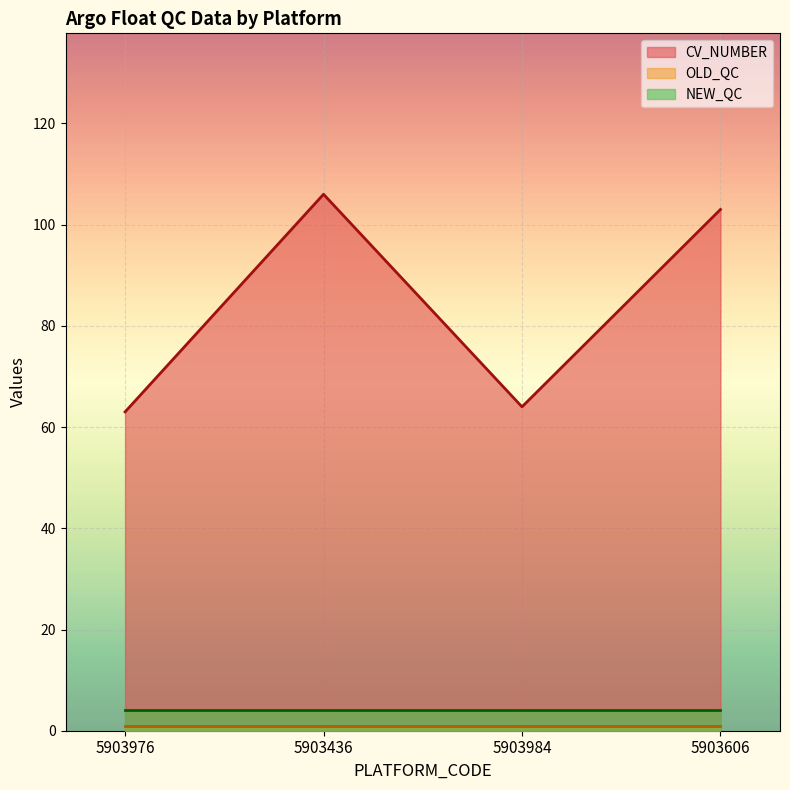

True or false: OLD_QC and NEW_QC cross at least once.

False